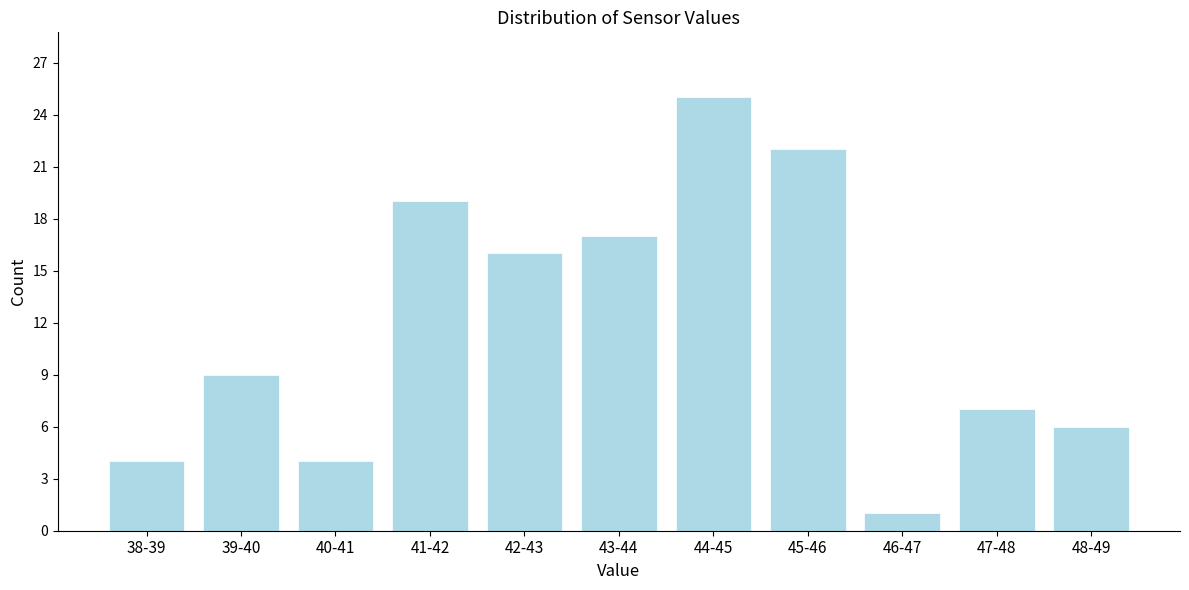

Reading left to right, list all the values displayed in this chart.

4	9	4	19	16	17	25	22	1	7	6